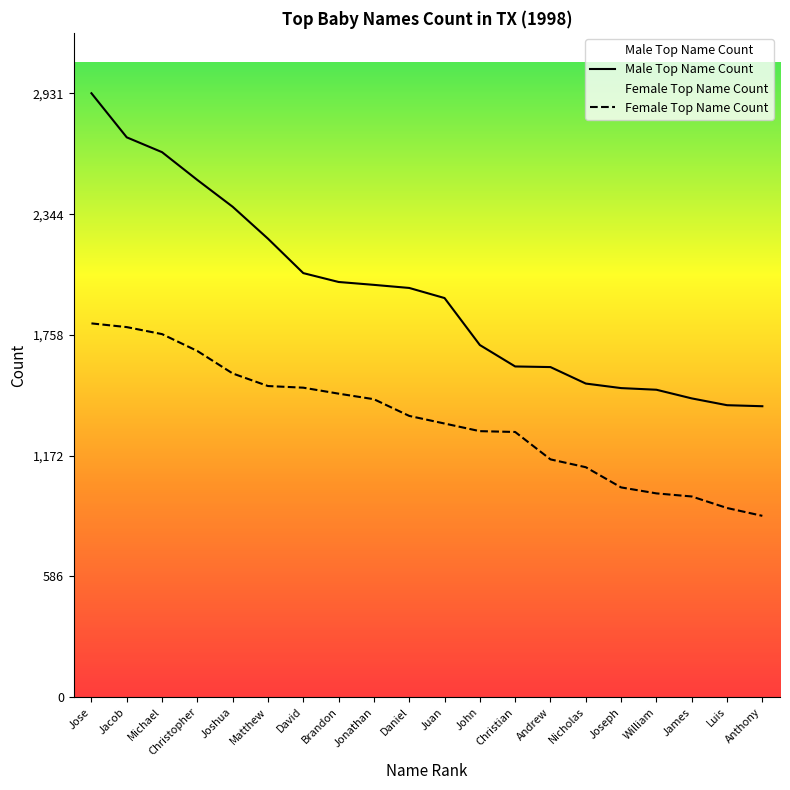

What is the label of the 8th point from the left?

Brandon